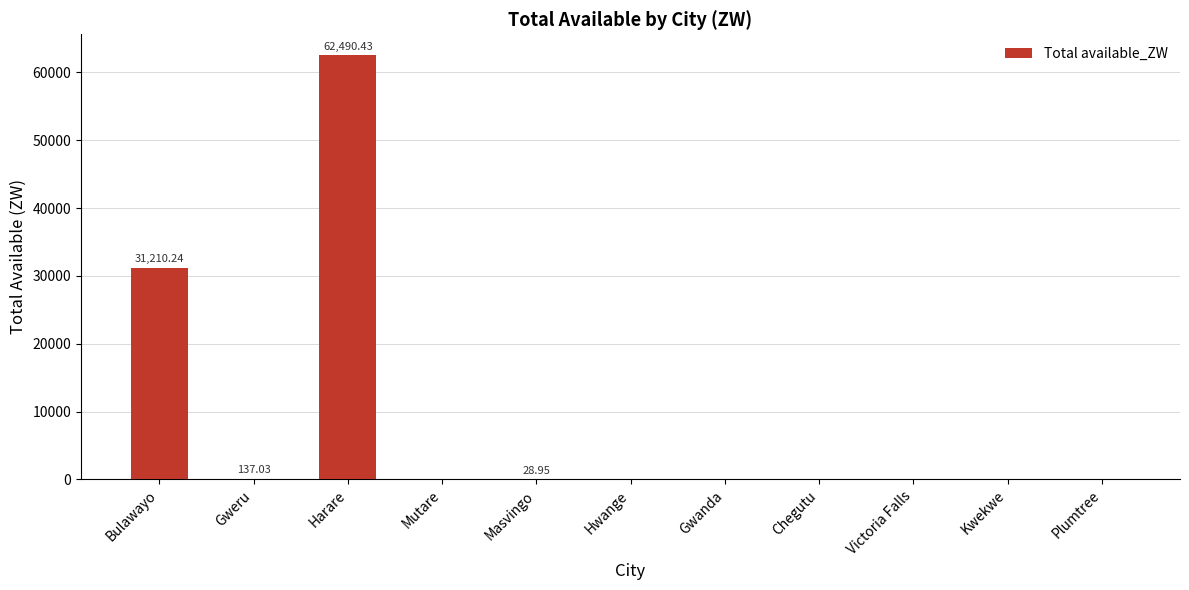

At which category does the chart reach its peak across all series?

Harare